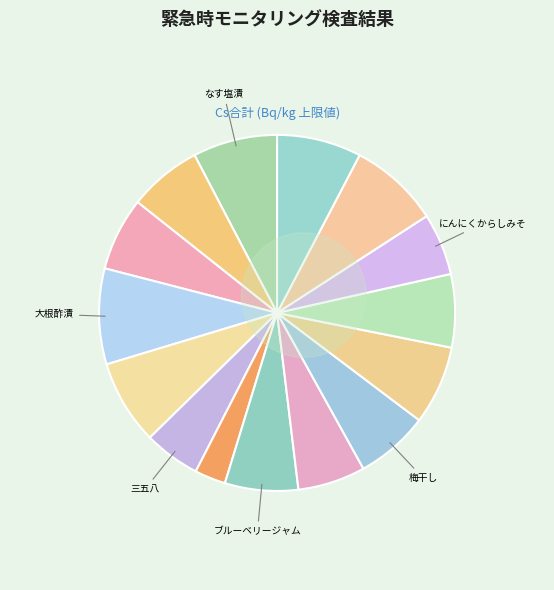

Is 切りもち the majority of the pie?

No